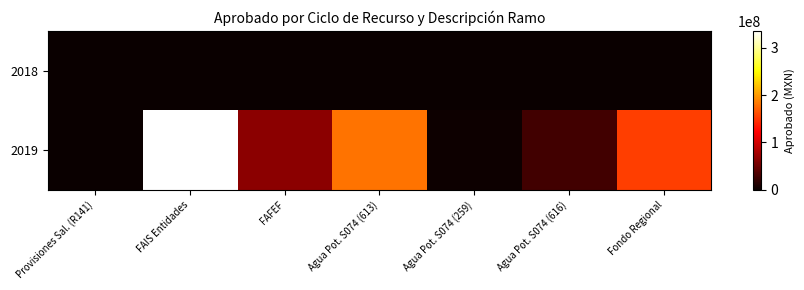

At which category is the sum across all series the highest?

FAIS Entidades